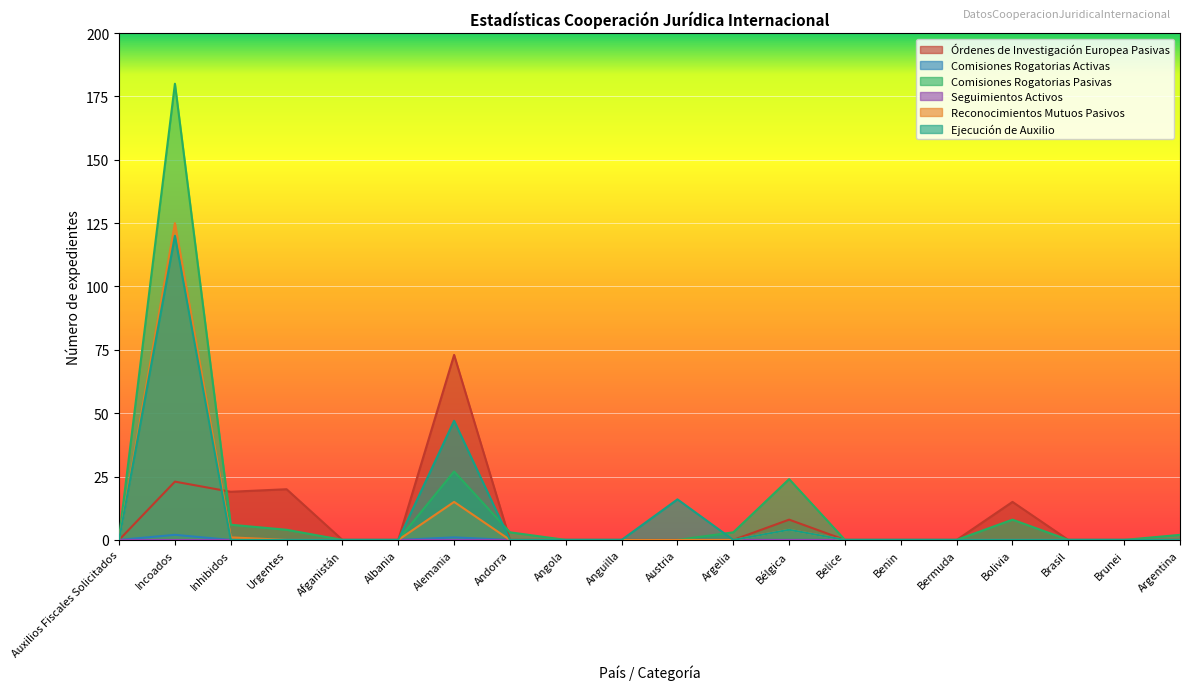

At which category does Comisiones Rogatorias Pasivas reach its first local peak?

Incoados